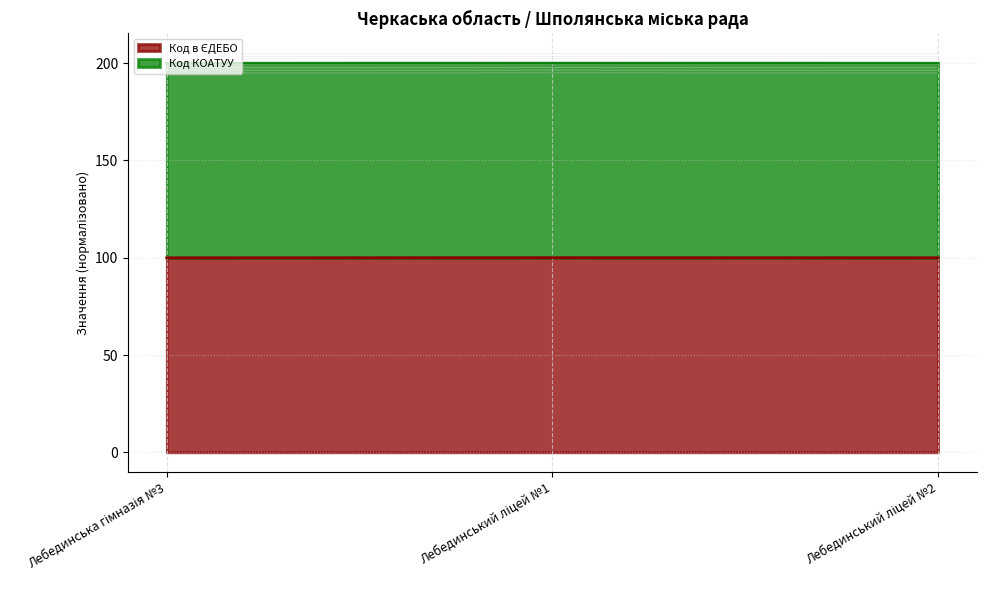

Does the chart have visible grid lines?

Yes